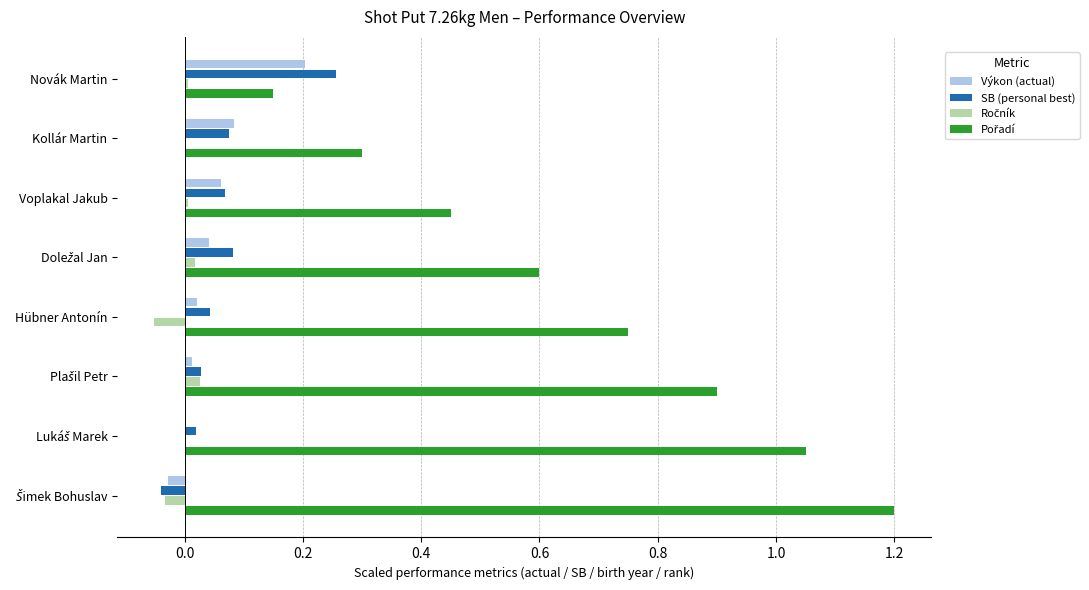

What is the greatest value displayed?

1.2